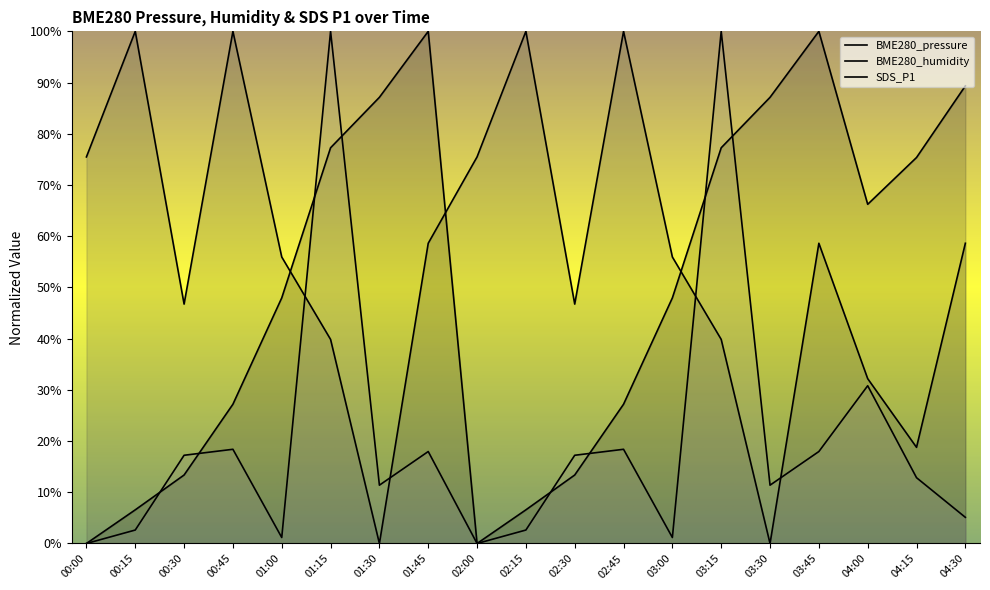

Does the chart have visible grid lines?

No